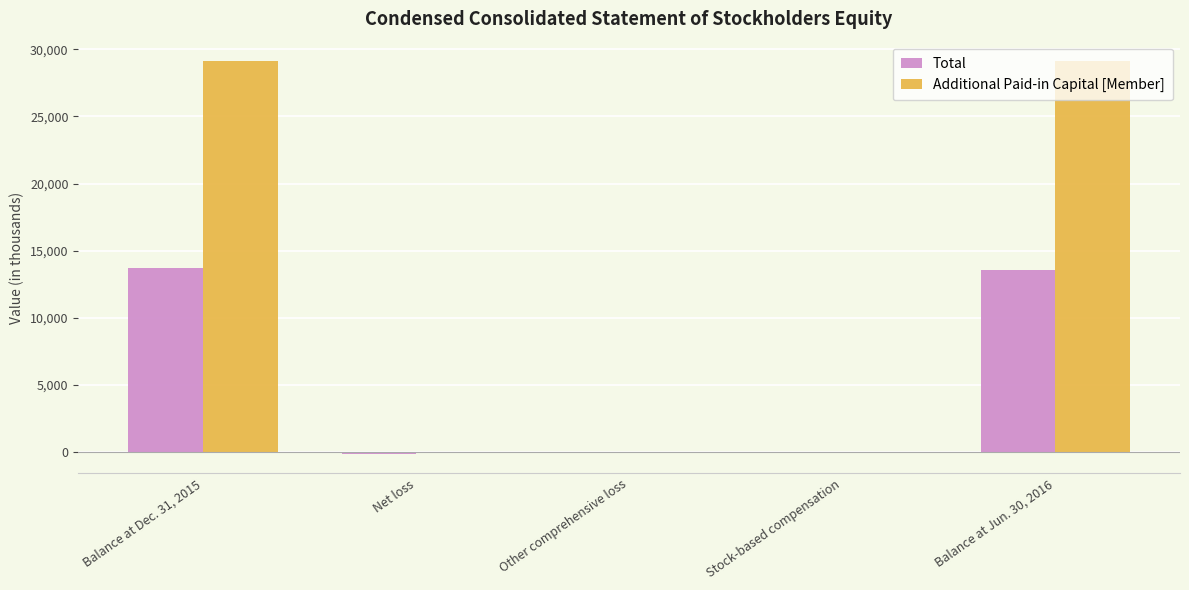

Which series has the largest total across all categories?

Additional Paid-in Capital [Member]